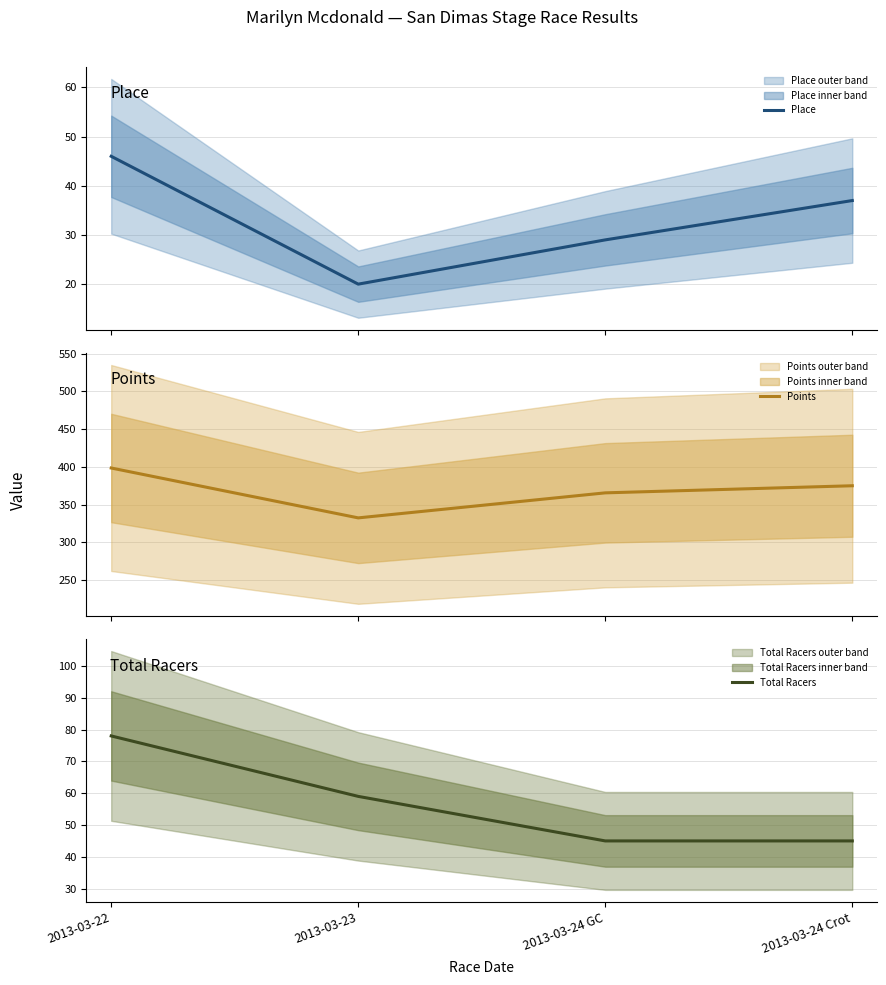

Count the number of categories in the chart.

4